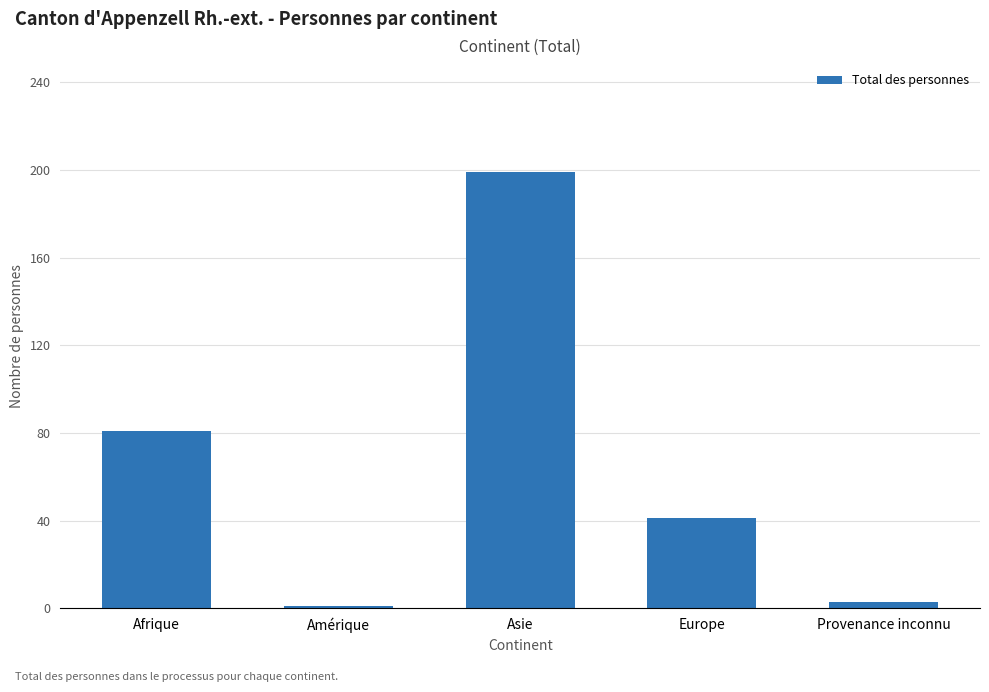

What is the label of the 5th bar from the right?

Afrique